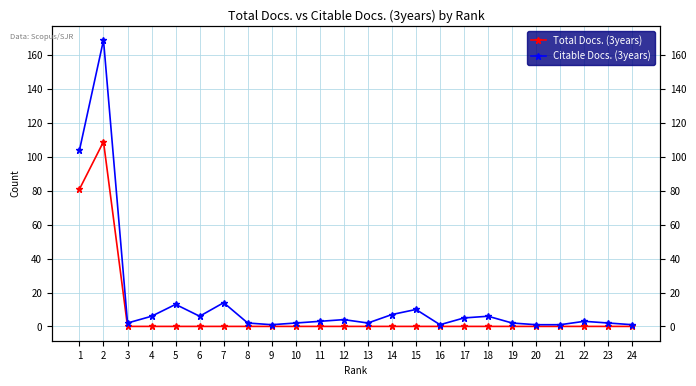

In Citable Docs. (3years), how many points are lower than both neighbors (excluding endpoints)?

5